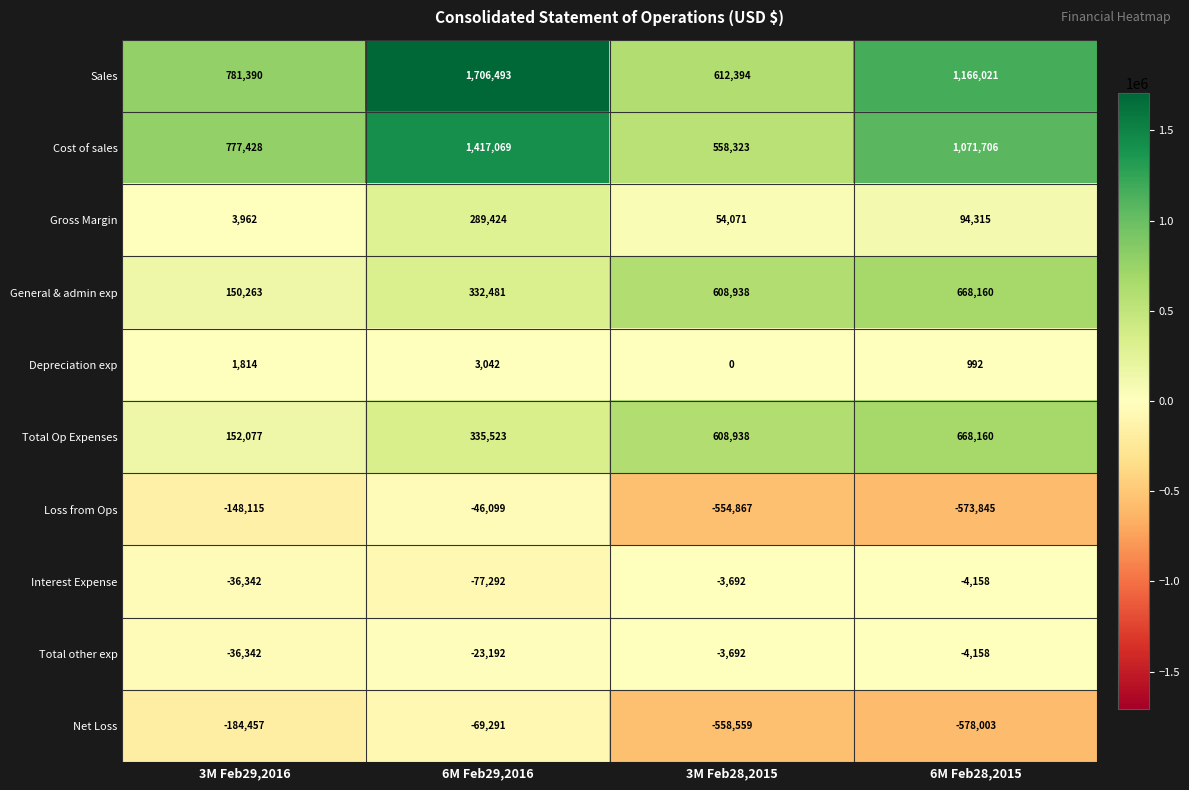

What is the difference between the Sales values at 6M Feb28,2015 and 3M Feb28,2015?

553627